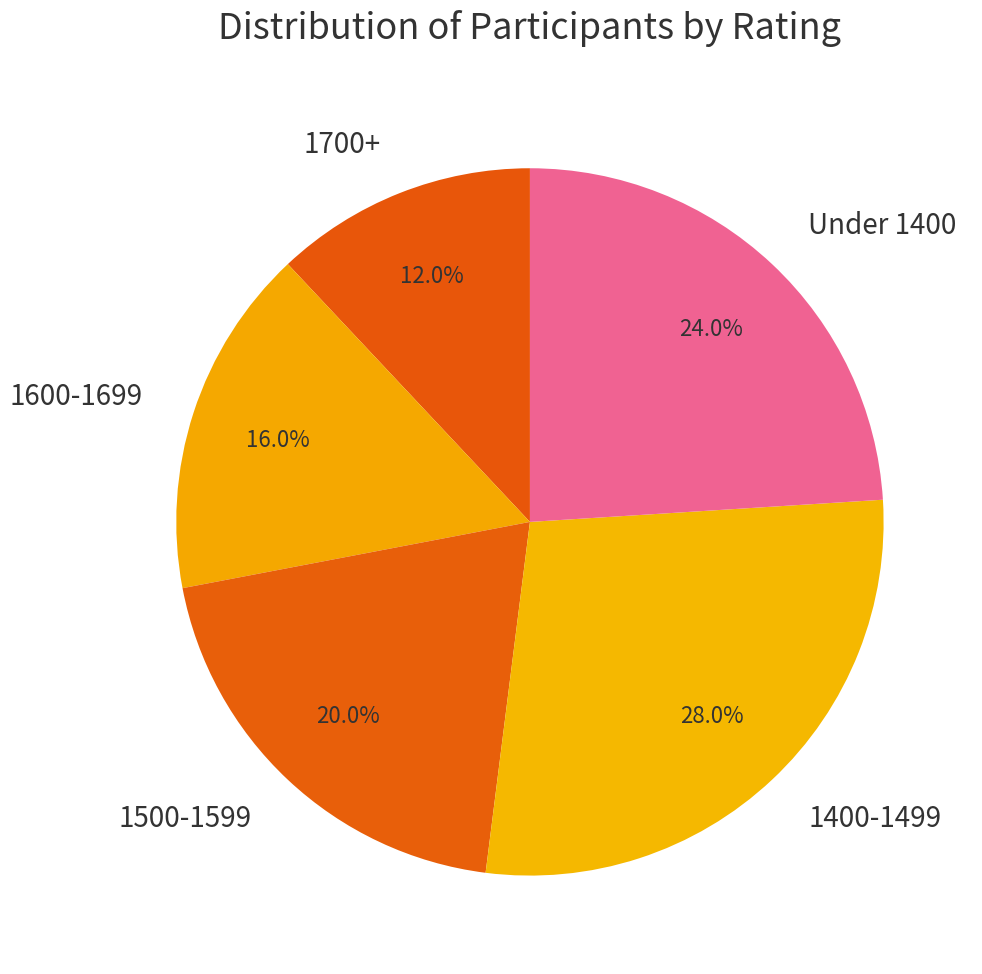

Does any single category account for the majority?

No